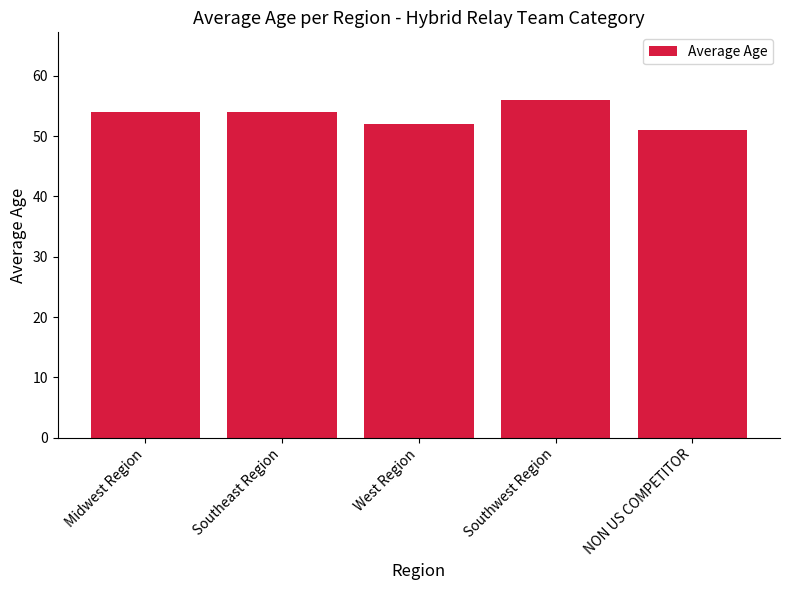

What is the label of the 3rd bar from the left?

West Region